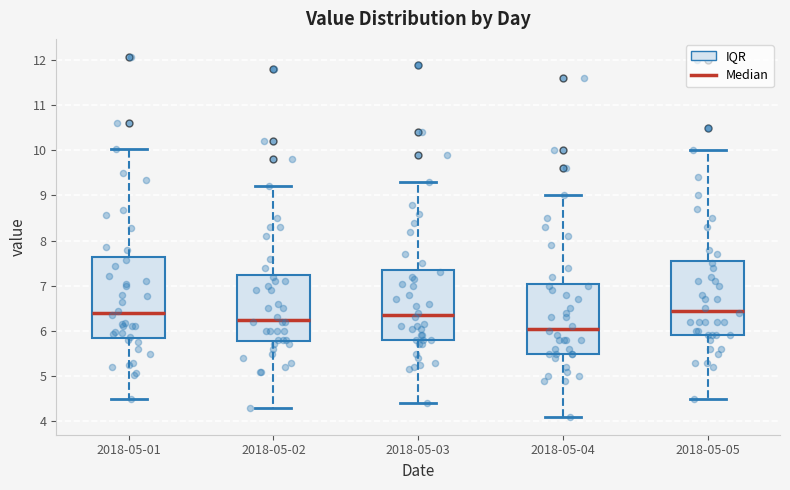

Reading left to right, transcribe this box plot: for each box, give where its median line is, the range the box spans, and where its two whiskers end, as read against the y-axis. The values are not printed on the chart, so give them approximately, as read against the axis.

2018-05-01: median 6.4, box 5.9 to 7.6, whiskers 4.5 to 10.0
2018-05-02: median 6.3, box 5.8 to 7.3, whiskers 4.3 to 9.2
2018-05-03: median 6.4, box 5.8 to 7.4, whiskers 4.4 to 9.3
2018-05-04: median 6.1, box 5.5 to 7.1, whiskers 4.1 to 9.0
2018-05-05: median 6.5, box 5.9 to 7.6, whiskers 4.5 to 10.0